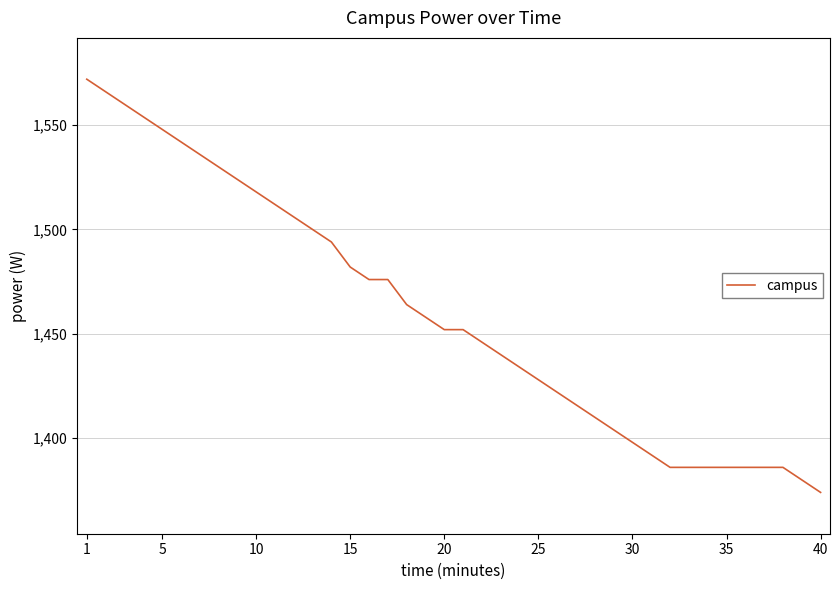

What is the minimum value shown in the chart?

1374